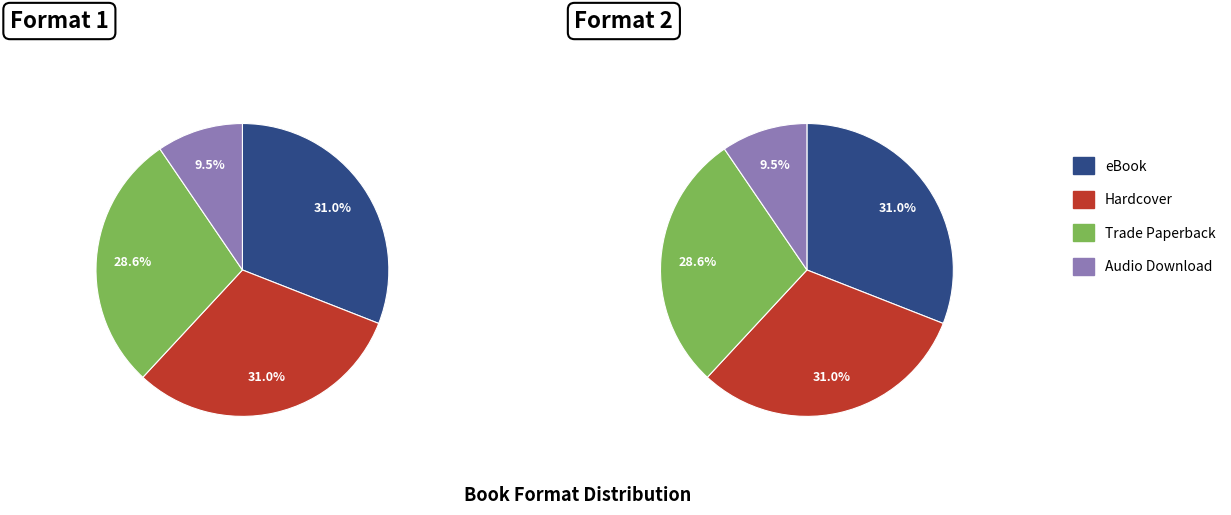

Is it true that eBook is 26% of the pie?

False